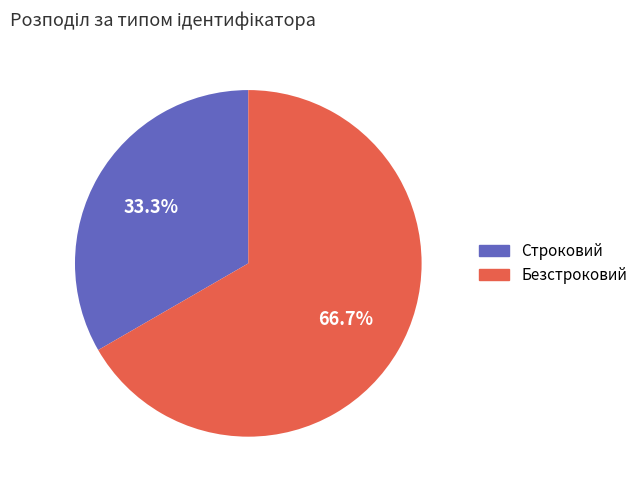

To the nearest percent, what is the average slice percentage?

50%